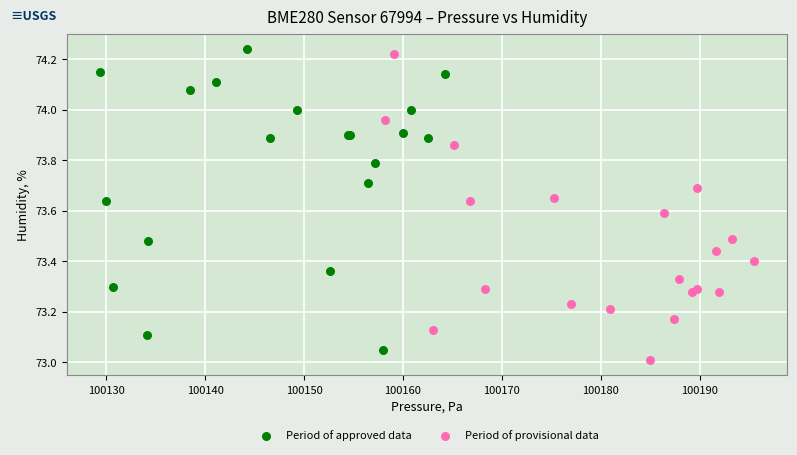

Which series has the widest spread of Y values?

Period of provisional data